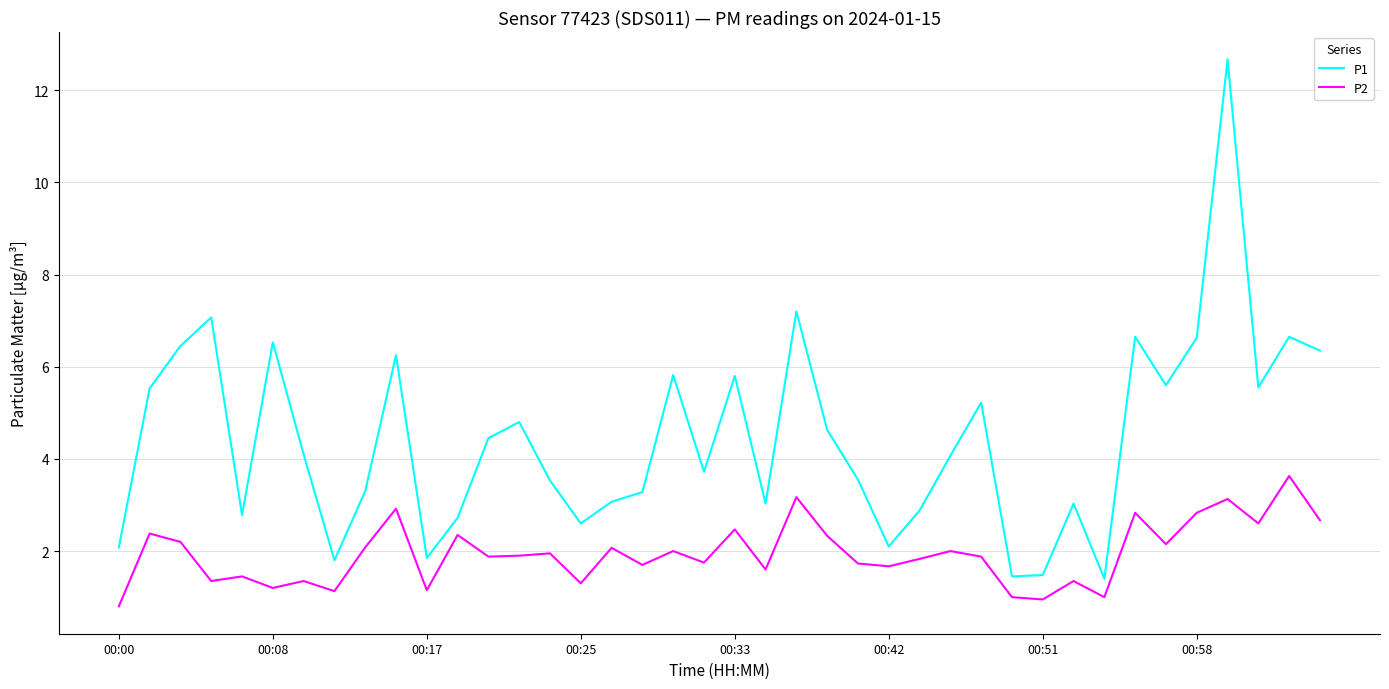

Which series has the largest total across all categories?

P1